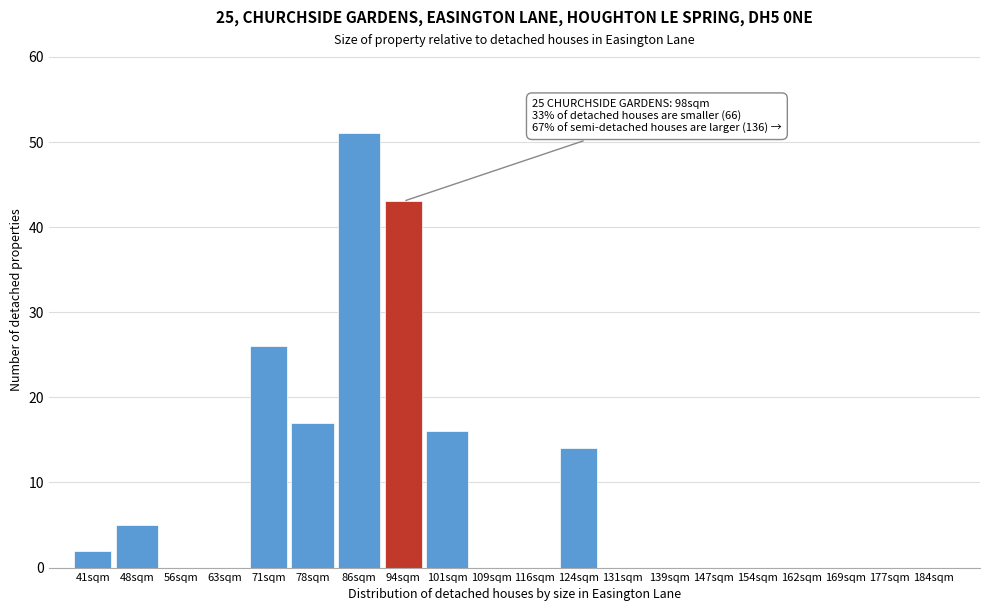

Reading left to right, what are all the values shown in this chart?

41sqm=2	48sqm=5	56sqm=0	63sqm=0	71sqm=26	78sqm=17	86sqm=51	94sqm=43	101sqm=16	109sqm=0	116sqm=0	124sqm=14	131sqm=0	139sqm=0	147sqm=0	154sqm=0	162sqm=0	169sqm=0	177sqm=0	184sqm=0